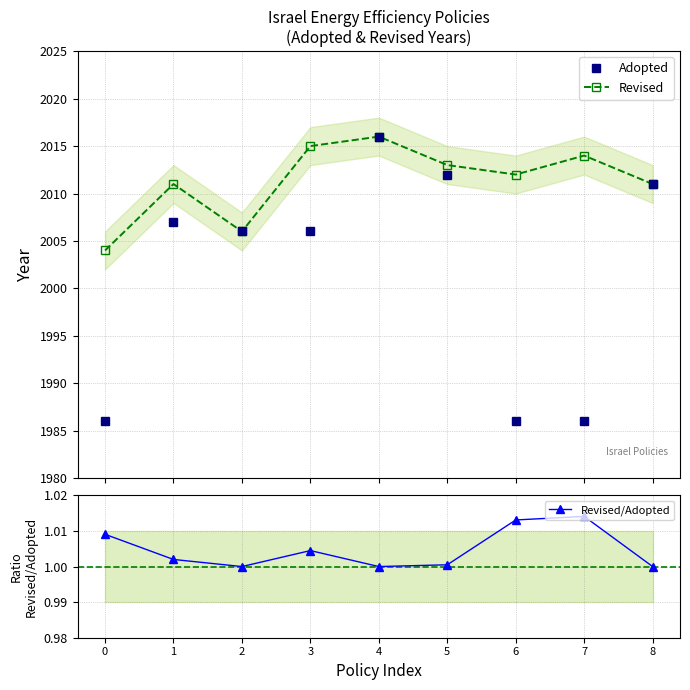

At which category does Revised/Adopted reach its first local valley?

2